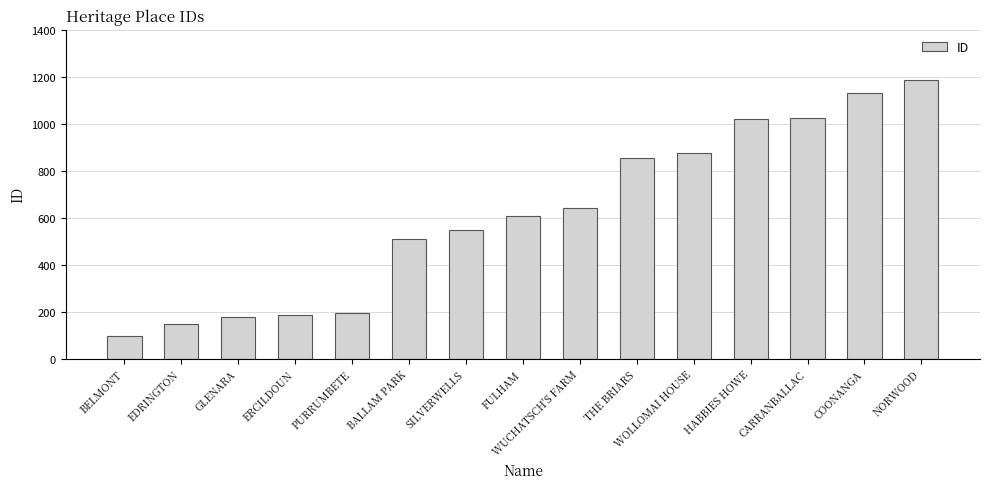

Read the value at CARRANBALLAC, to the nearest 50.

1000